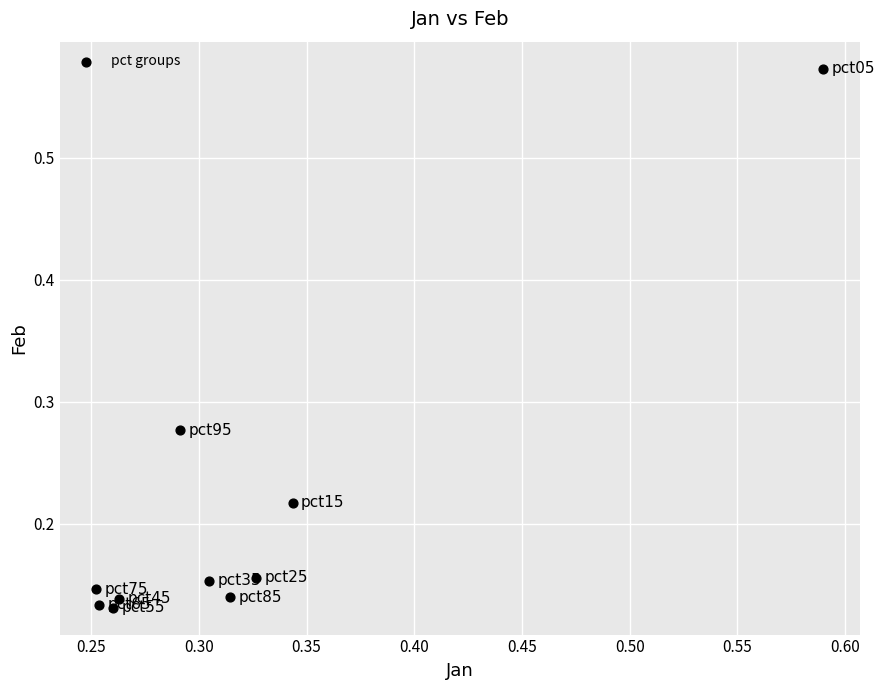

What is the range of Y values (max minus min)?

0.4